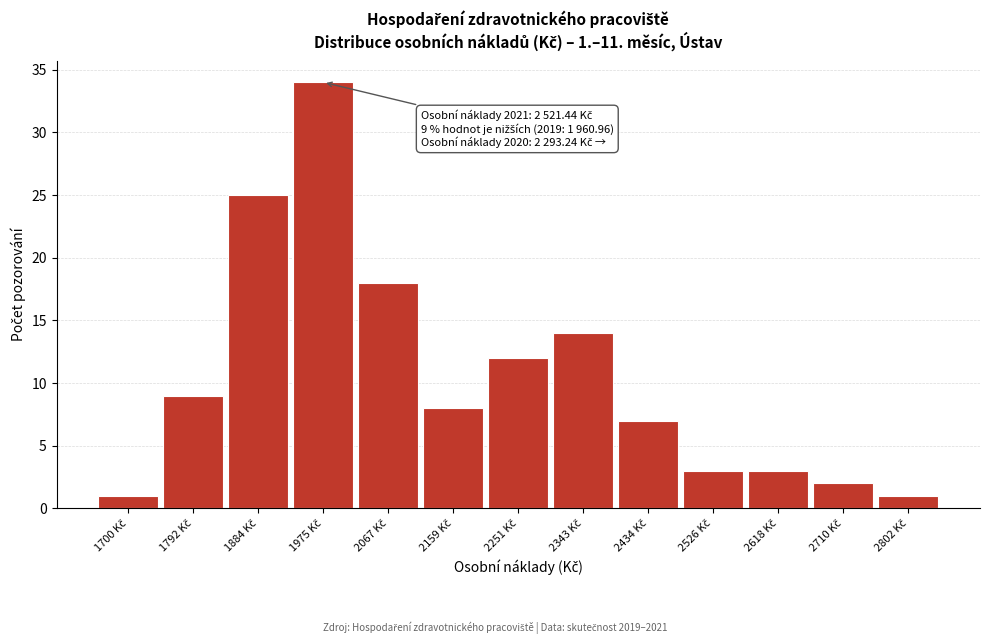

Which range on the x-axis has the tallest bar?

1930 to 2020